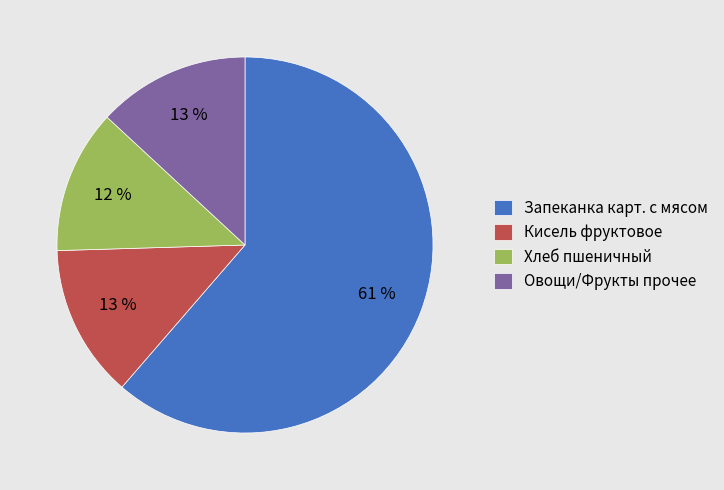

What percentage is the Овощи/Фрукты прочее slice, to the nearest percent?

13%